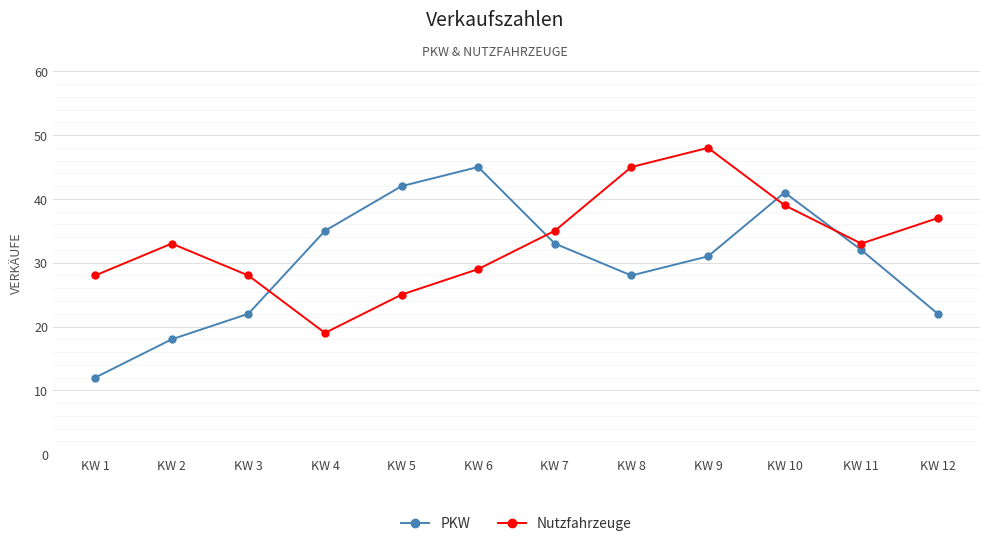

Read the Nutzfahrzeuge value at KW 10, to the nearest 10.

40